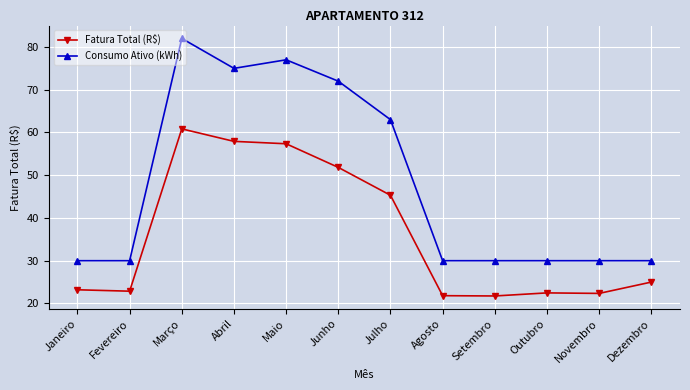

The value of Fatura Total (R$) at Julho is 81.1. True or false?

False